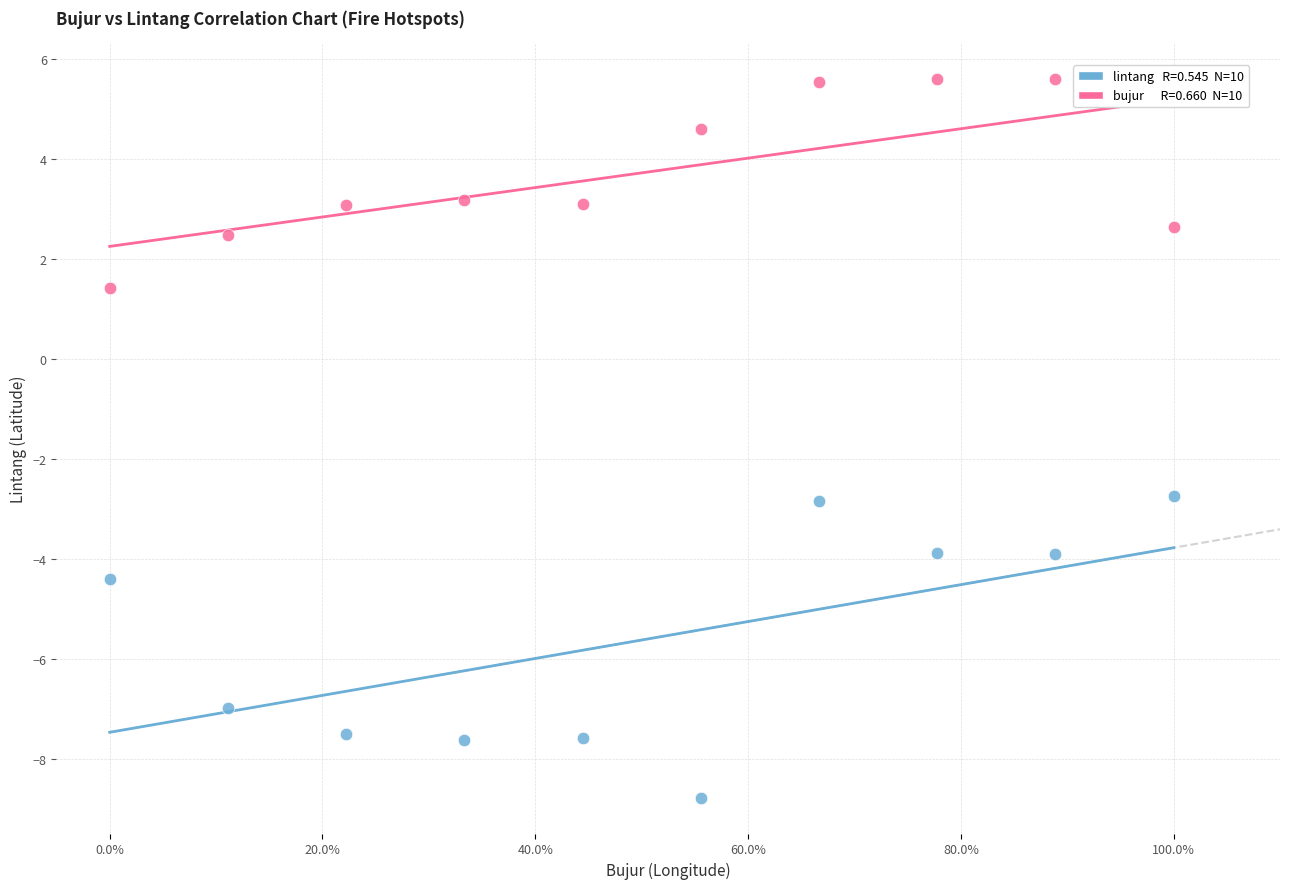

Across all data points, what is the range of Y values (max minus min)?

14.4